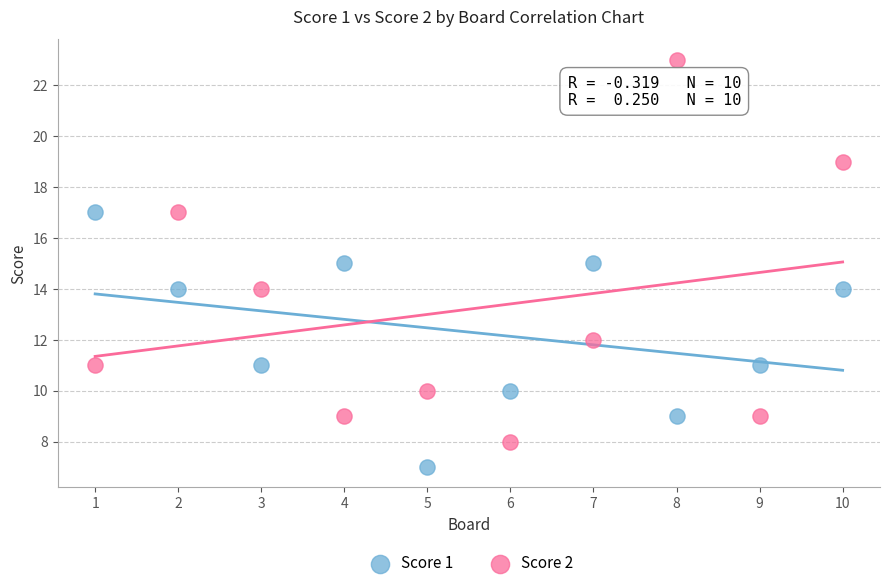

Which series contains the highest Y value?

Score 2